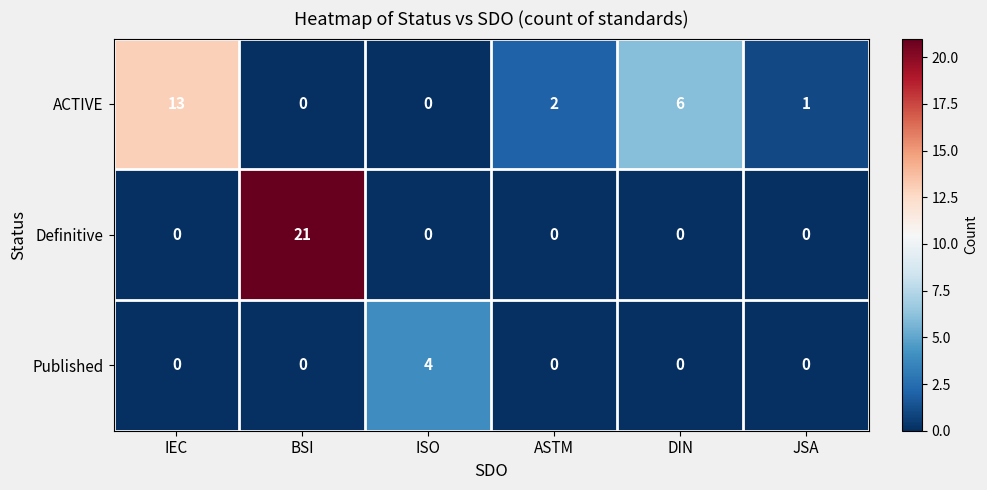

List the series in order of their peak value, highest first.

Definitive, ACTIVE, Published